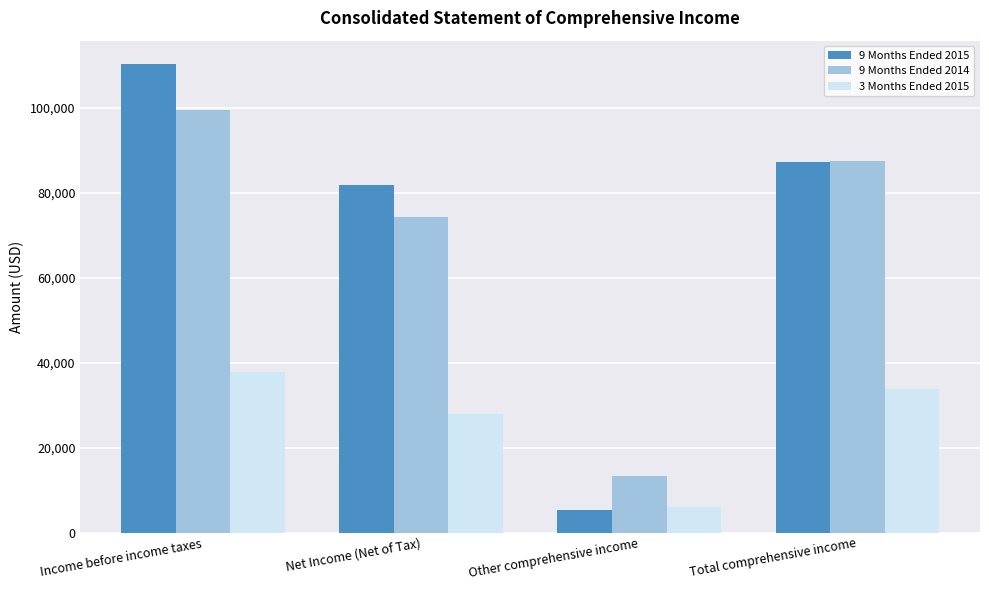

Reading left to right, extract all data points from this chart.

9 Months Ended 2015: Income before income taxes=110268	Net Income (Net of Tax)=81841	Other comprehensive income=5264	Total comprehensive income=87105
9 Months Ended 2014: Income before income taxes=99355	Net Income (Net of Tax)=74229	Other comprehensive income=13235	Total comprehensive income=87464
3 Months Ended 2015: Income before income taxes=37676	Net Income (Net of Tax)=27876	Other comprehensive income=5959	Total comprehensive income=33835